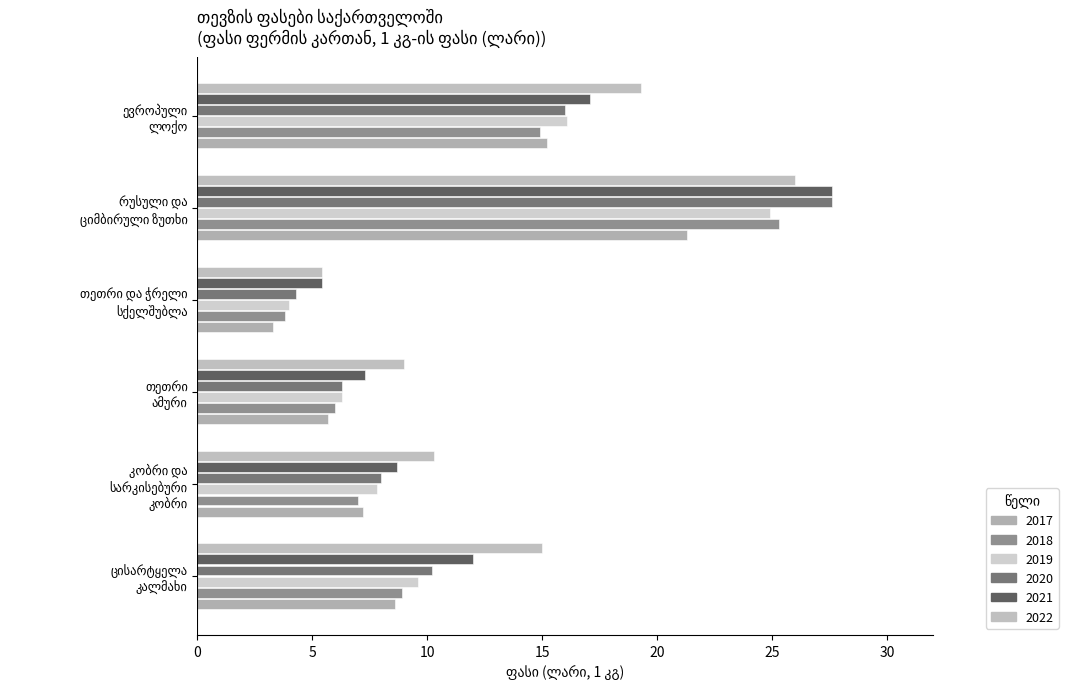

Which category has the highest value in the 2022 series?

რუსული და ციმბირული ზუთხი